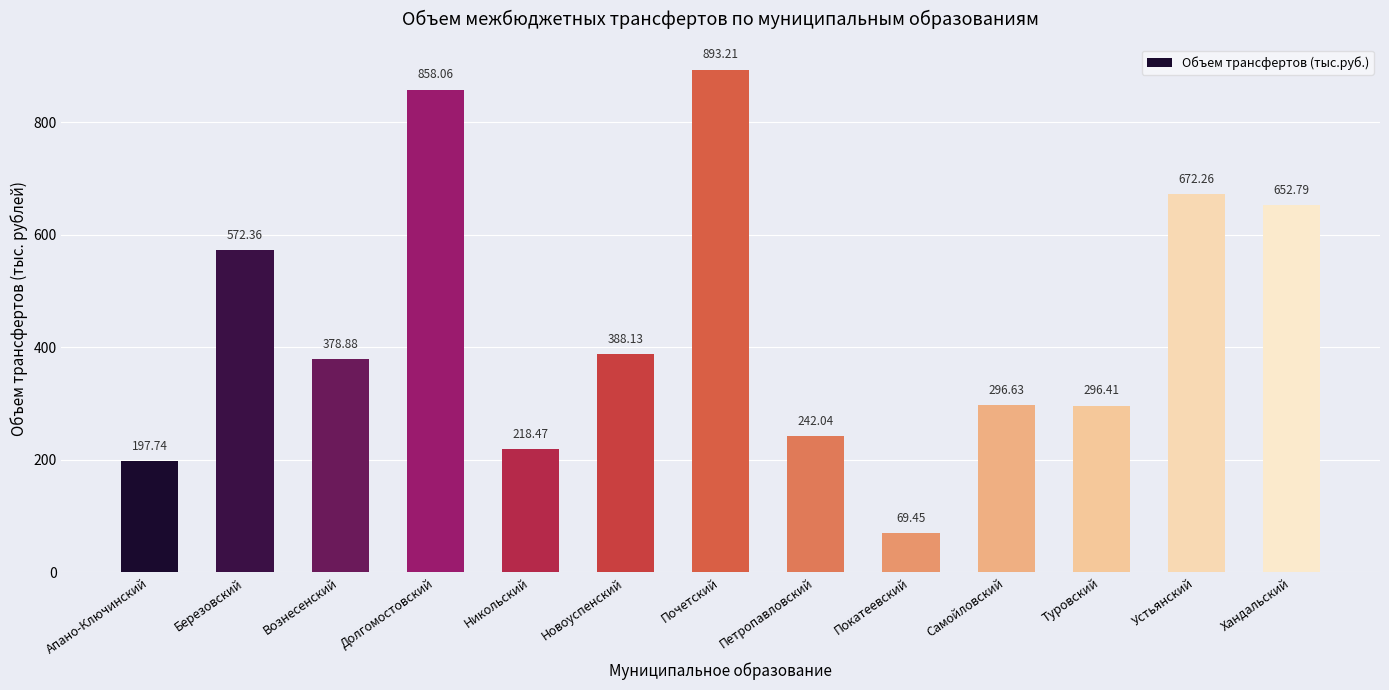

Reading right to left, what are all the values shown in this chart?

652.8	672.3	296.4	296.6	69.5	242.0	893.2	388.1	218.5	858.1	378.9	572.4	197.7